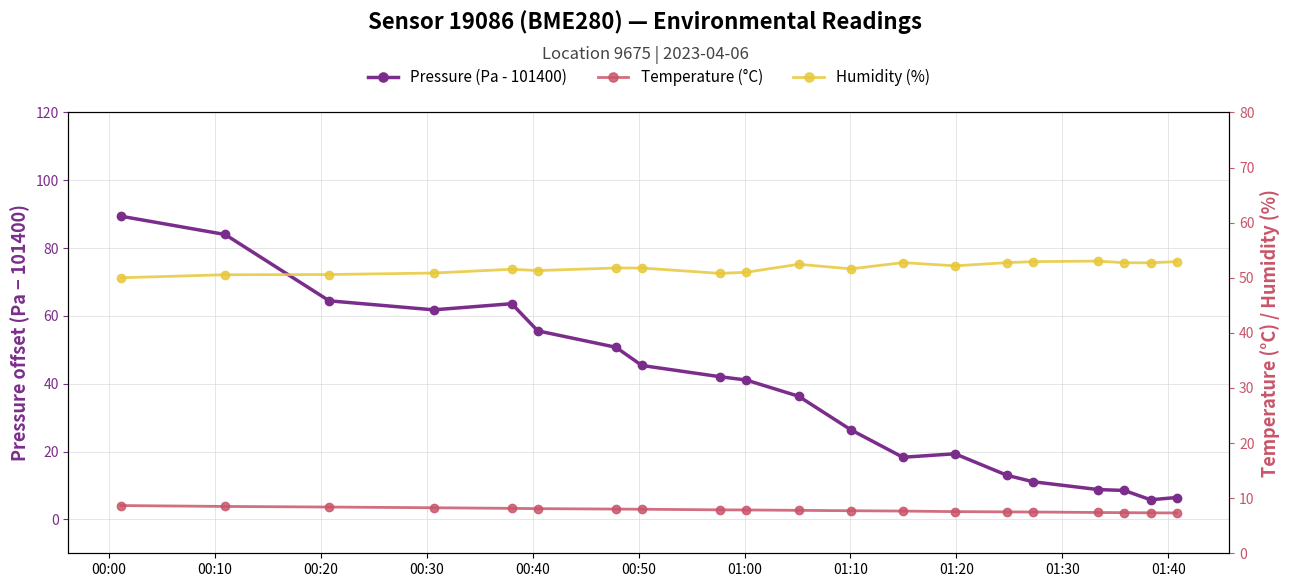

Is the value of Humidity (%) at 00:20 greater than the value of Temperature (°C) at 01:40?

Yes